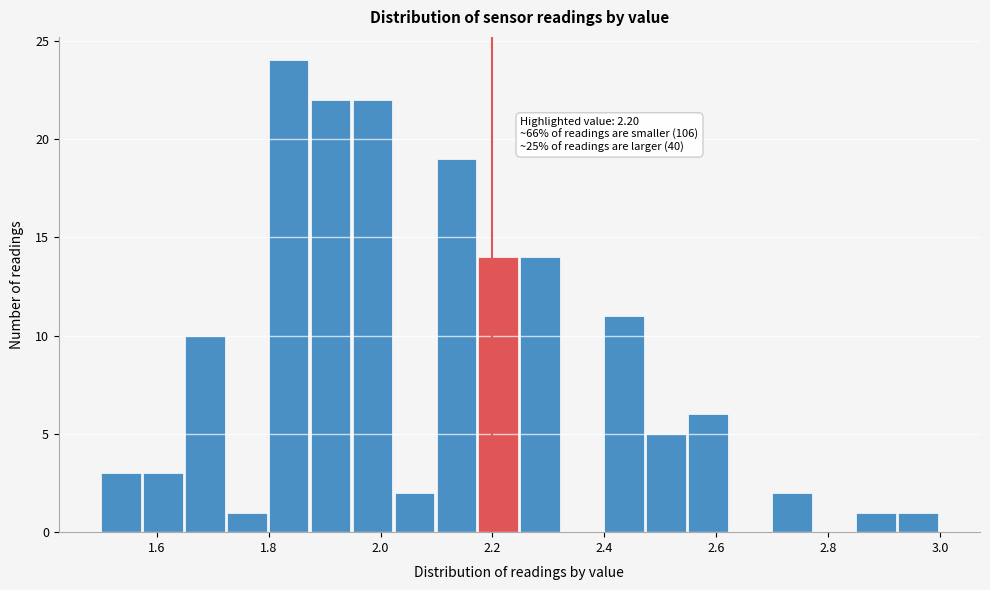

Around what value on the x-axis is the tallest bar? Give the approximate position of its centre, as read against the axis.

1.84